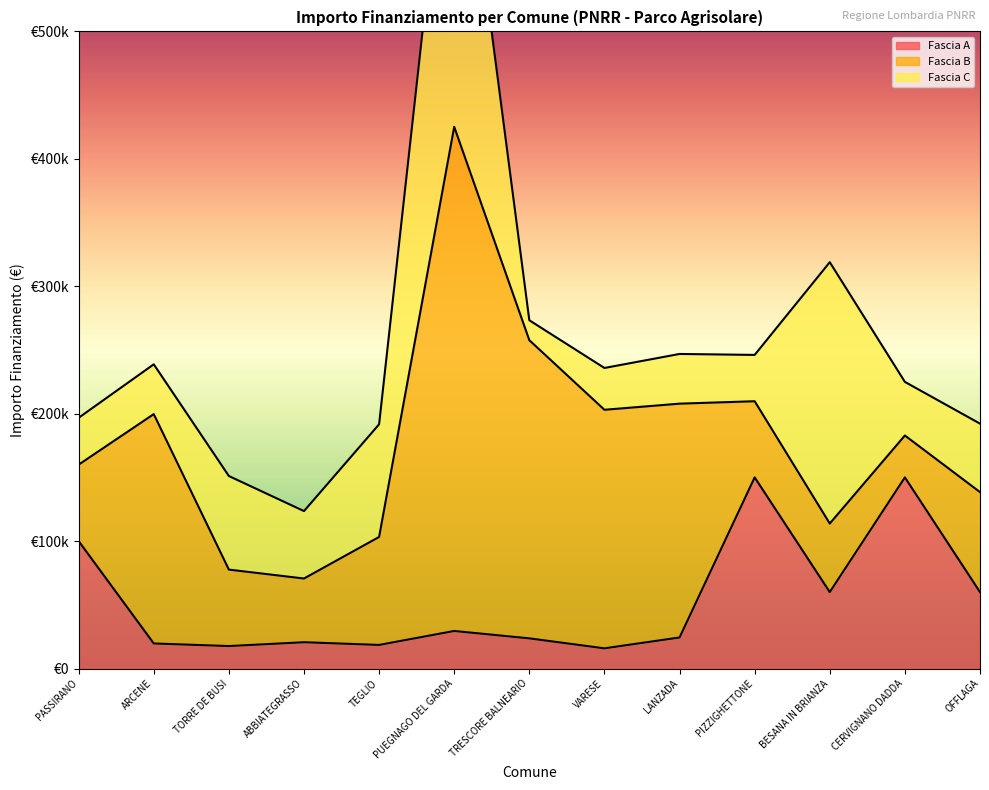

At how many categories does at least one series exceed 302679?

1